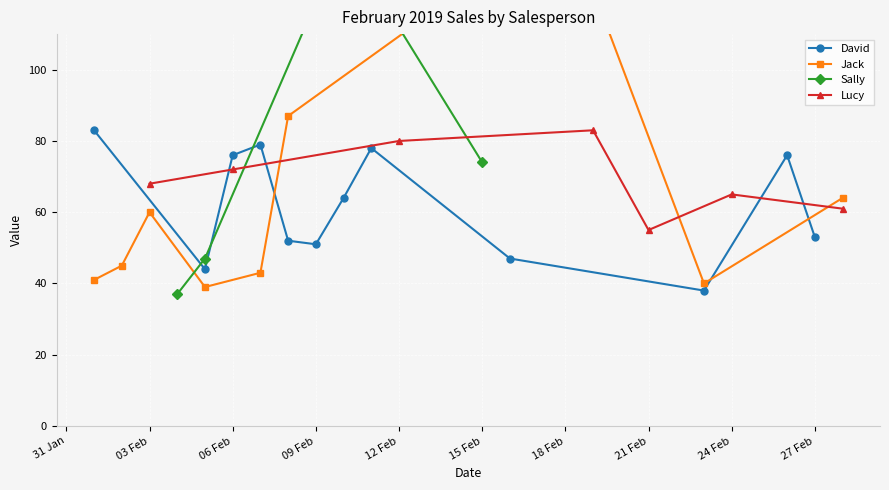

Which series has the widest spread of values?

Sally